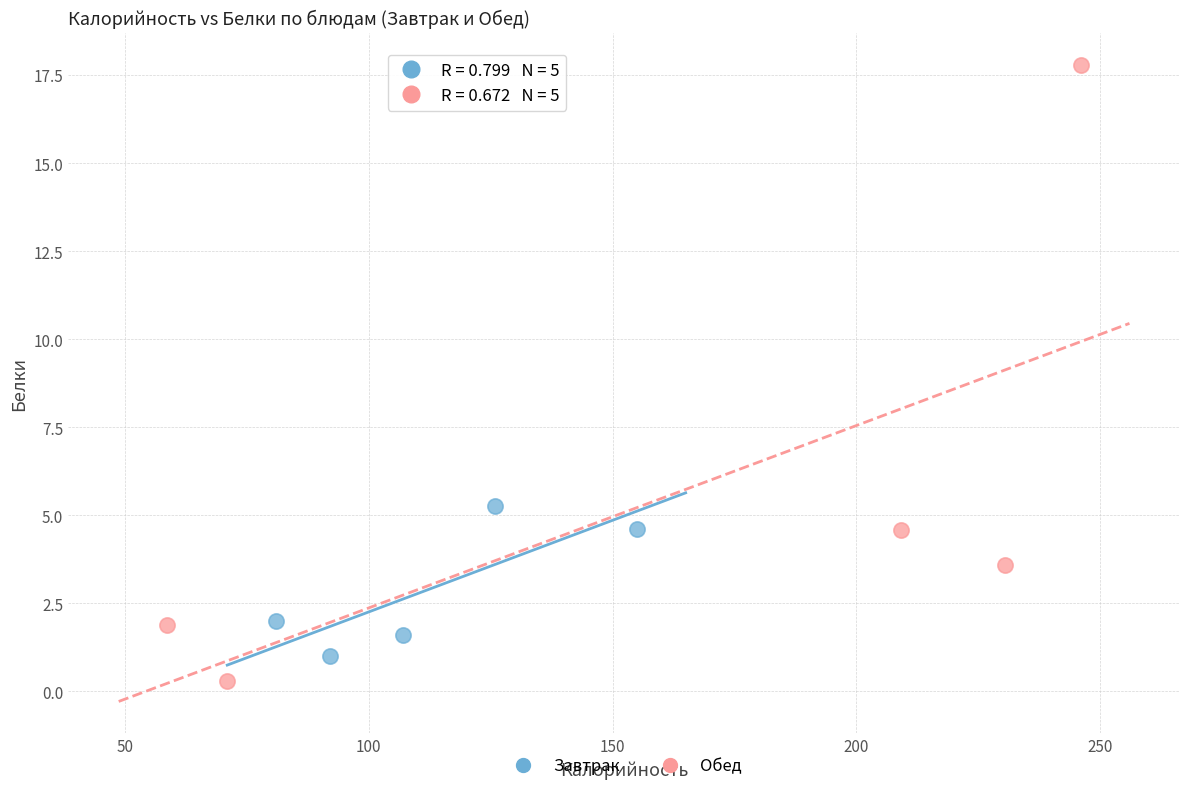

Which series contains the lowest Y value?

Обед